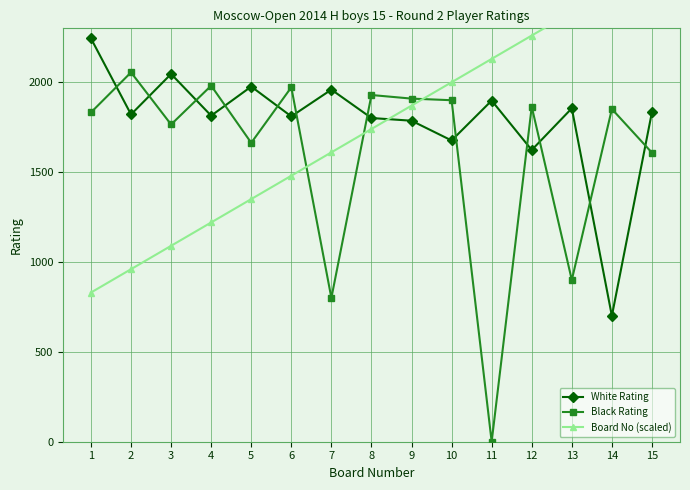

The Black Rating series shows 1864 at 12. True or false?

True